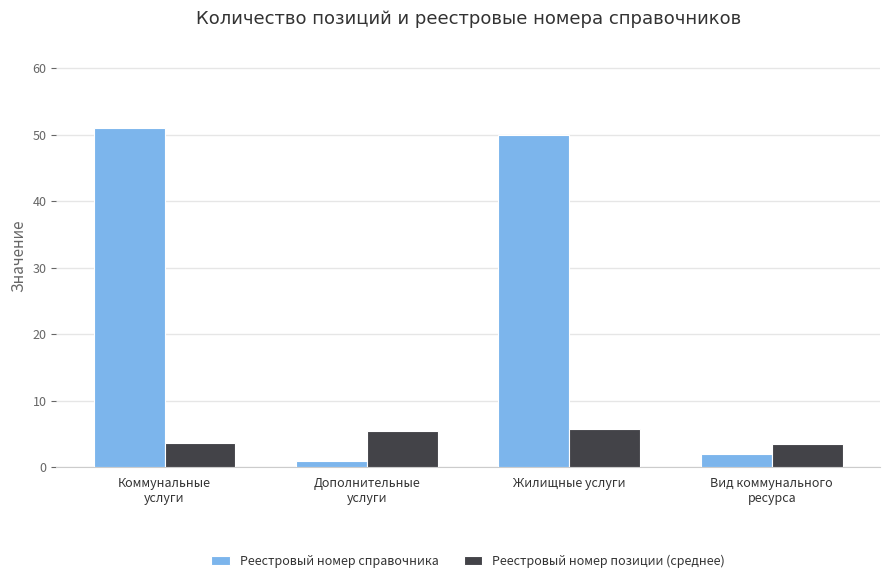

What is the maximum value shown in the chart?

51.0